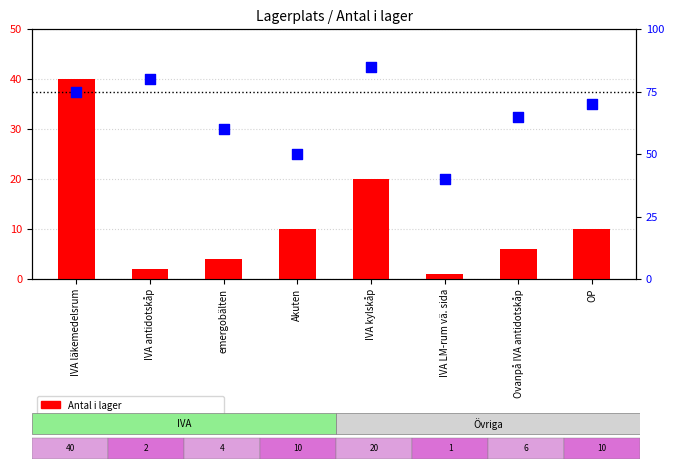

Which series has the largest total across all categories?

percentile rank within the sample